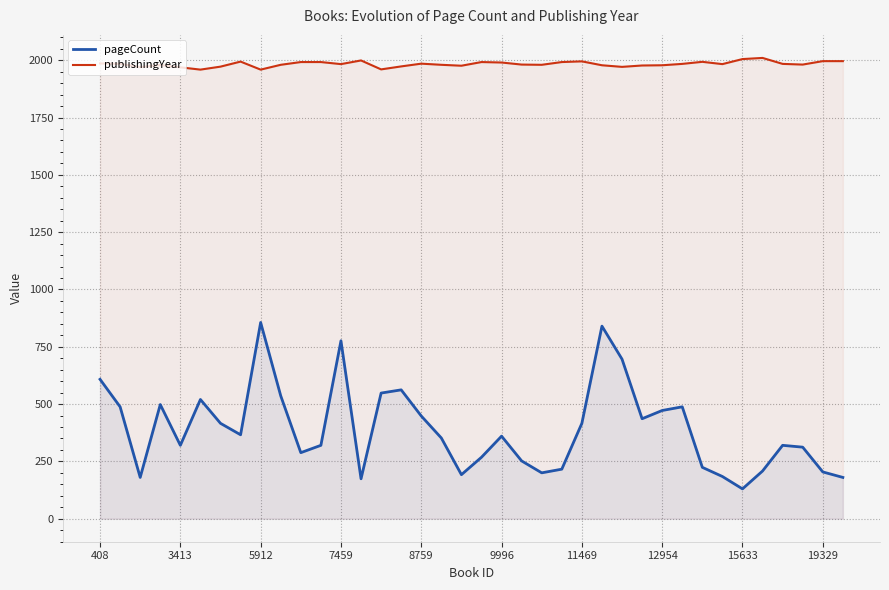

What is the smallest value displayed?

130